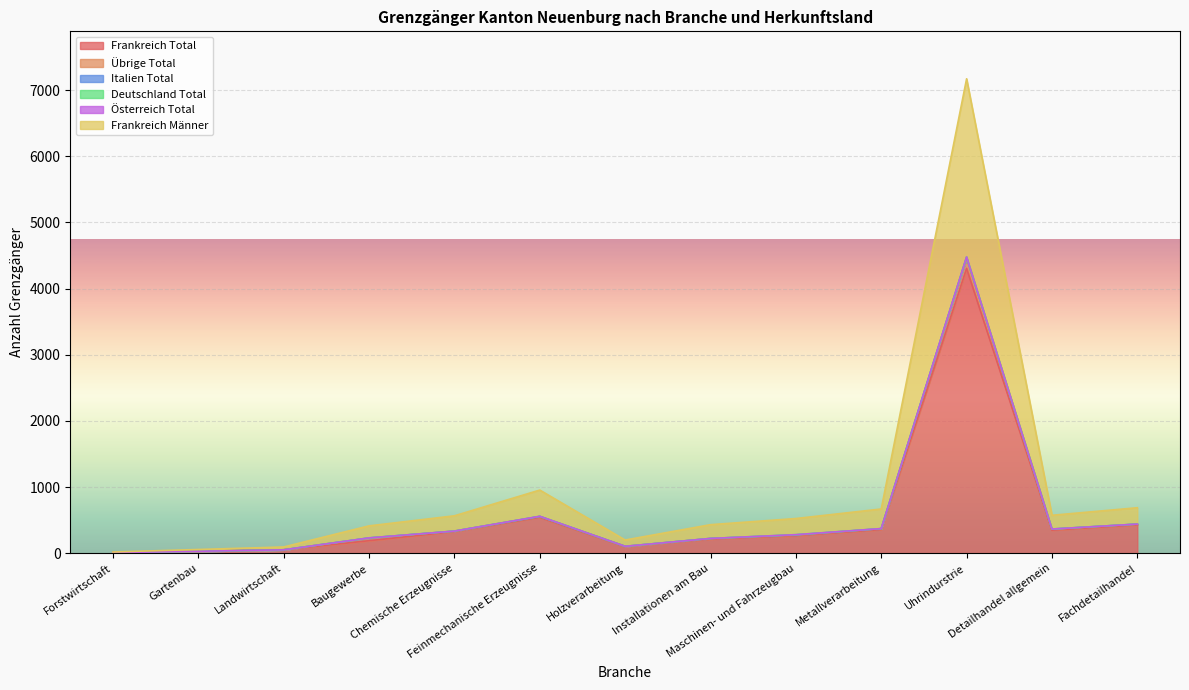

Rank the categories by Frankreich Total value from highest to lowest.

Uhrindurstrie, Feinmechanische Erzeugnisse, Fachdetailhandel, Metallverarbeitung, Detailhandel allgemein, Chemische Erzeugnisse, Maschinen- und Fahrzeugbau, Installationen am Bau, Baugewerbe, Holzverarbeitung, Landwirtschaft, Gartenbau, Forstwirtschaft